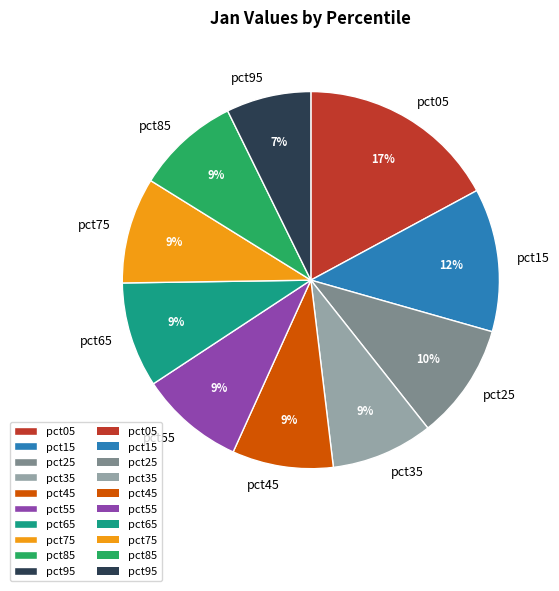

True or false: pct85 accounts for 9% of the total.

True